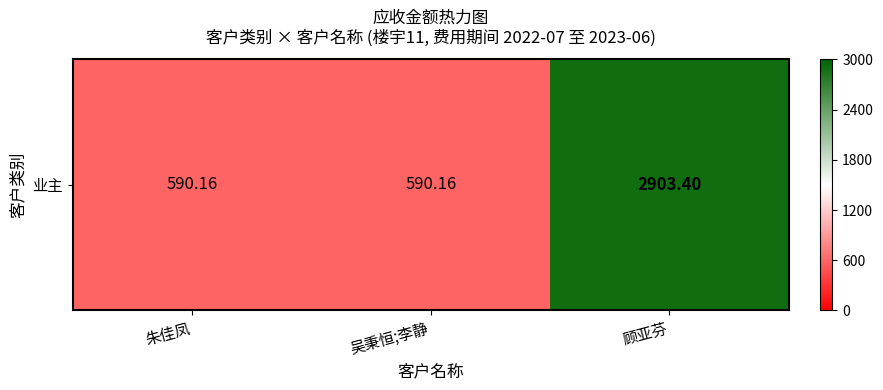

What is the approximate value at 顾亚芬?

2903.4